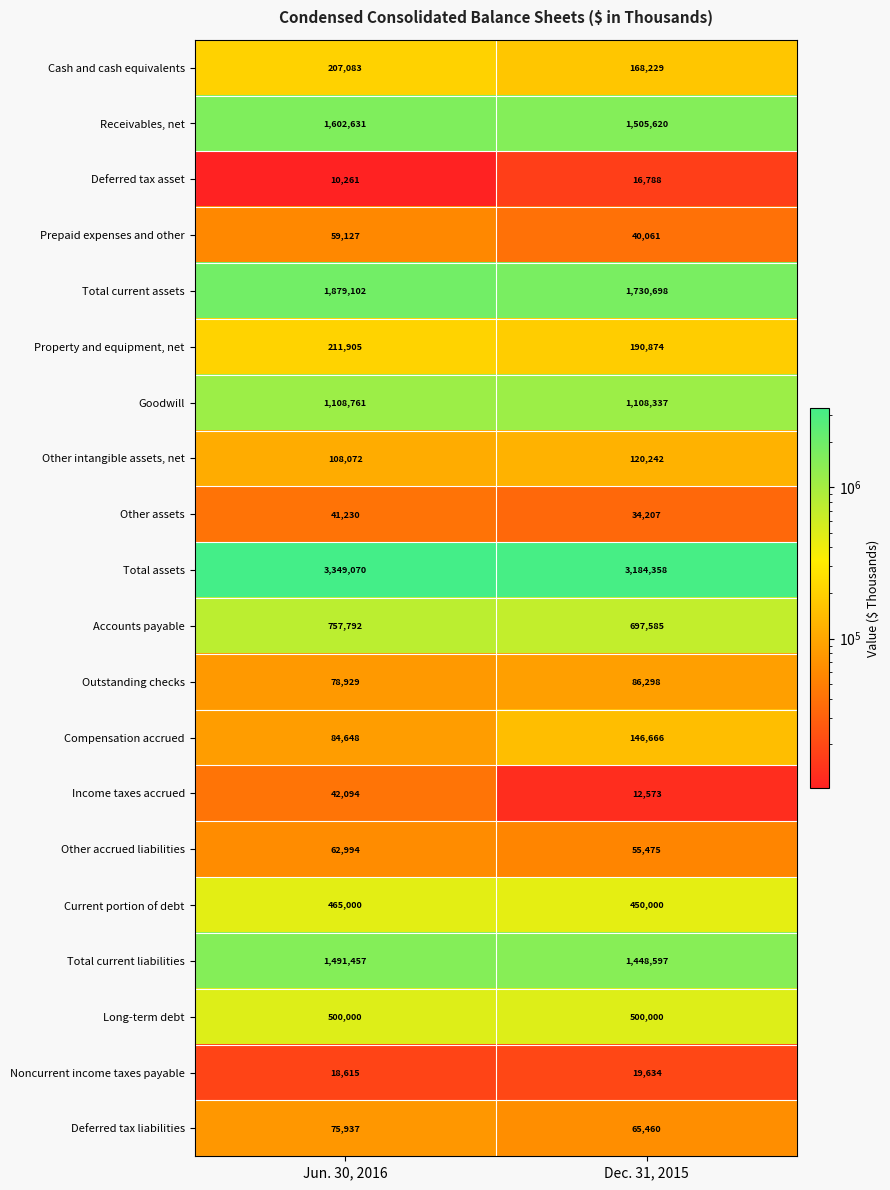

What is the difference between the Property and equipment, net values at Jun. 30, 2016 and Dec. 31, 2015?

21031